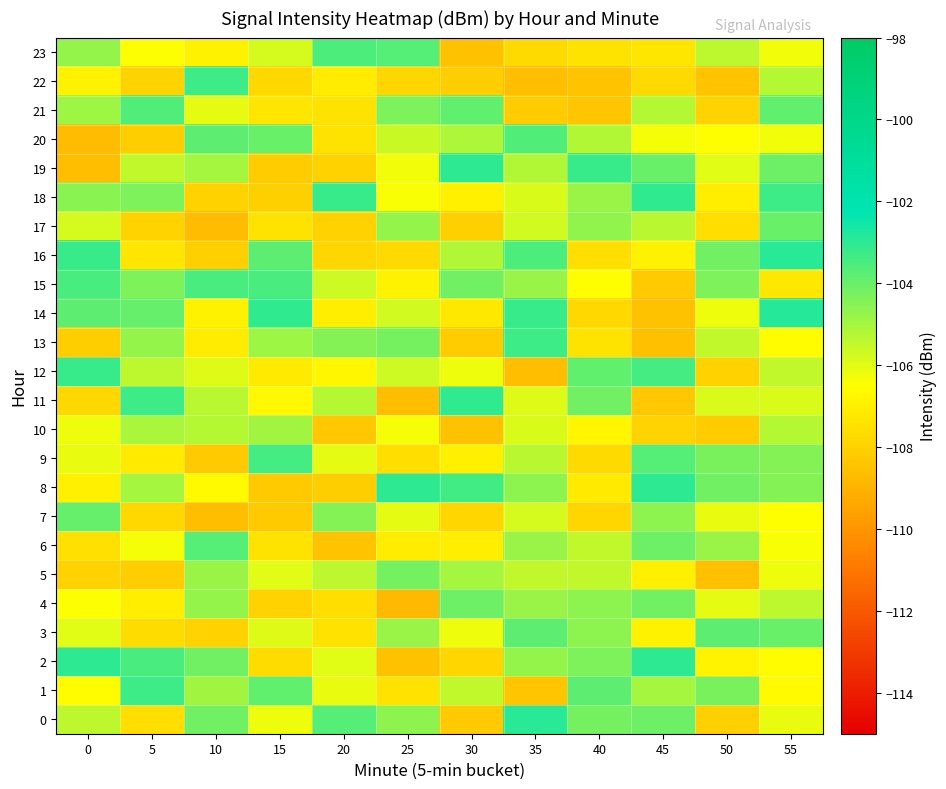

What is the maximum value shown in the chart?

-102.9